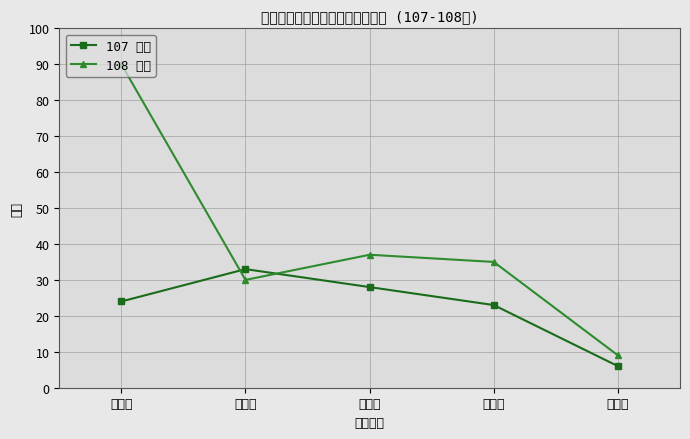

What are all the series names shown in the legend?

107 人數, 108 人數